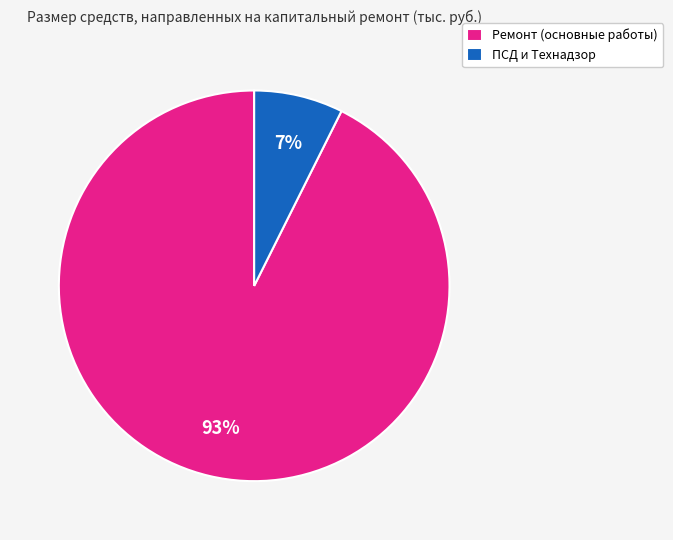

Between ПСД и Технадзор and Ремонт (основные работы), which is larger?

Ремонт (основные работы)